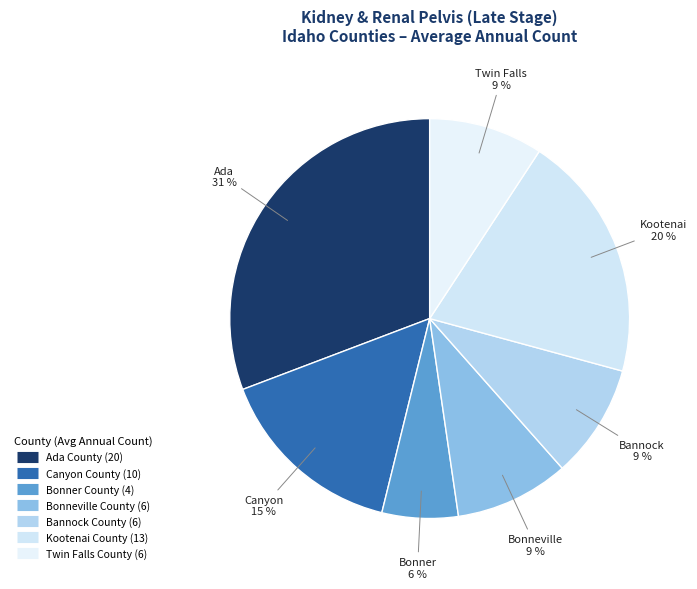

Is it true that Canyon County is 15% of the pie?

True